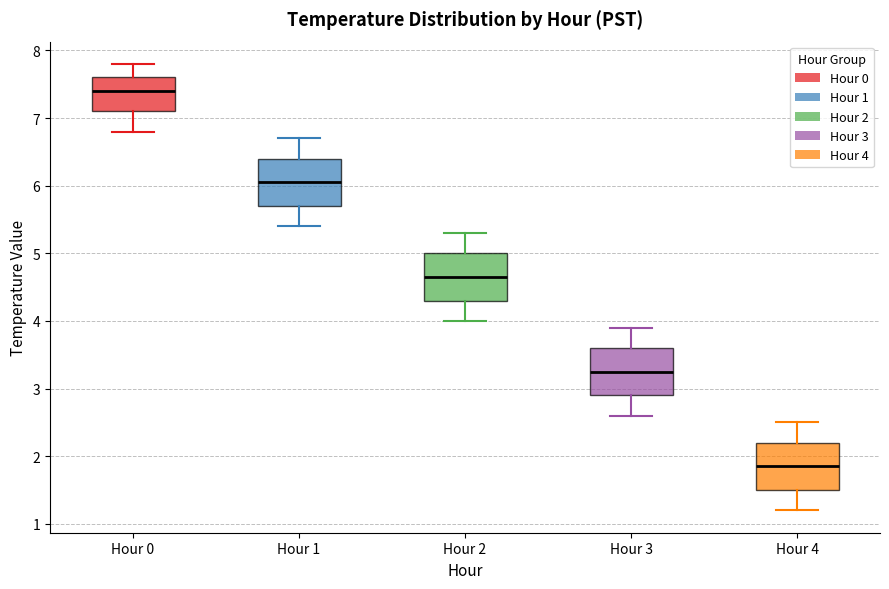

Reading left to right, transcribe this box plot: for each box, give where its median line is, the range the box spans, and where its two whiskers end, as read against the y-axis. The values are not printed on the chart, so give them approximately, as read against the axis.

Hour 0: median 7.4, box 7.1 to 7.6, whiskers 6.8 to 7.8
Hour 1: median 6.1, box 5.7 to 6.4, whiskers 5.4 to 6.7
Hour 2: median 4.7, box 4.3 to 5.0, whiskers 4.0 to 5.3
Hour 3: median 3.3, box 2.9 to 3.6, whiskers 2.6 to 3.9
Hour 4: median 1.9, box 1.5 to 2.2, whiskers 1.2 to 2.5